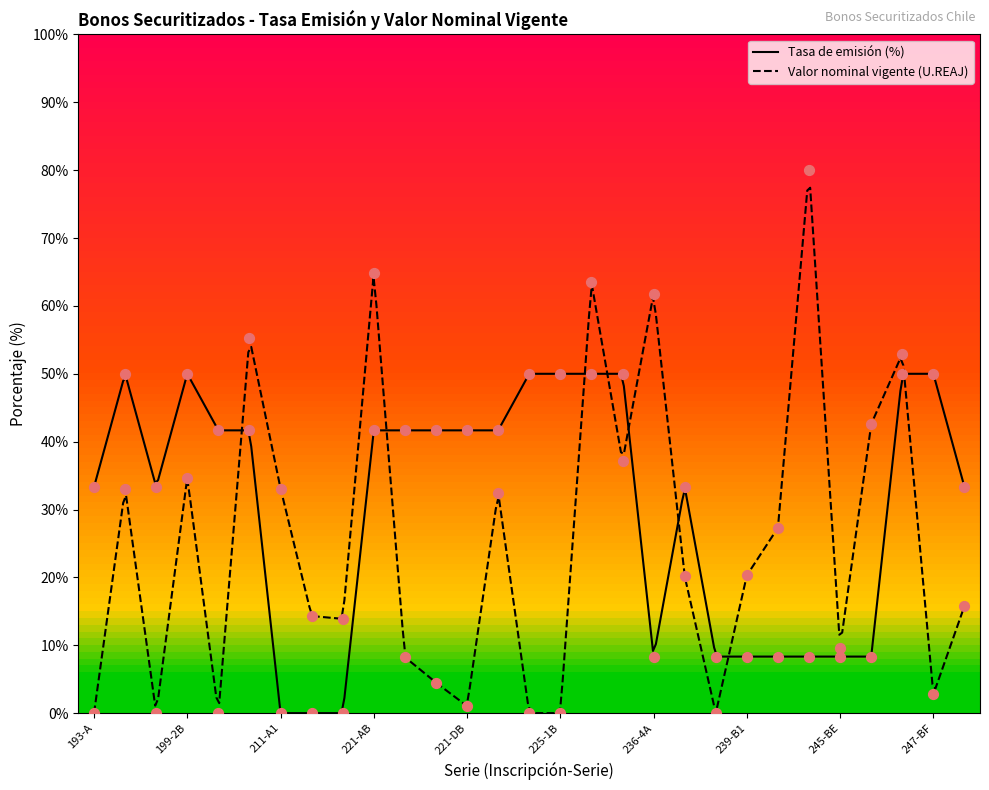

Which has a higher value, 225-1A or 199-2A?

225-1A